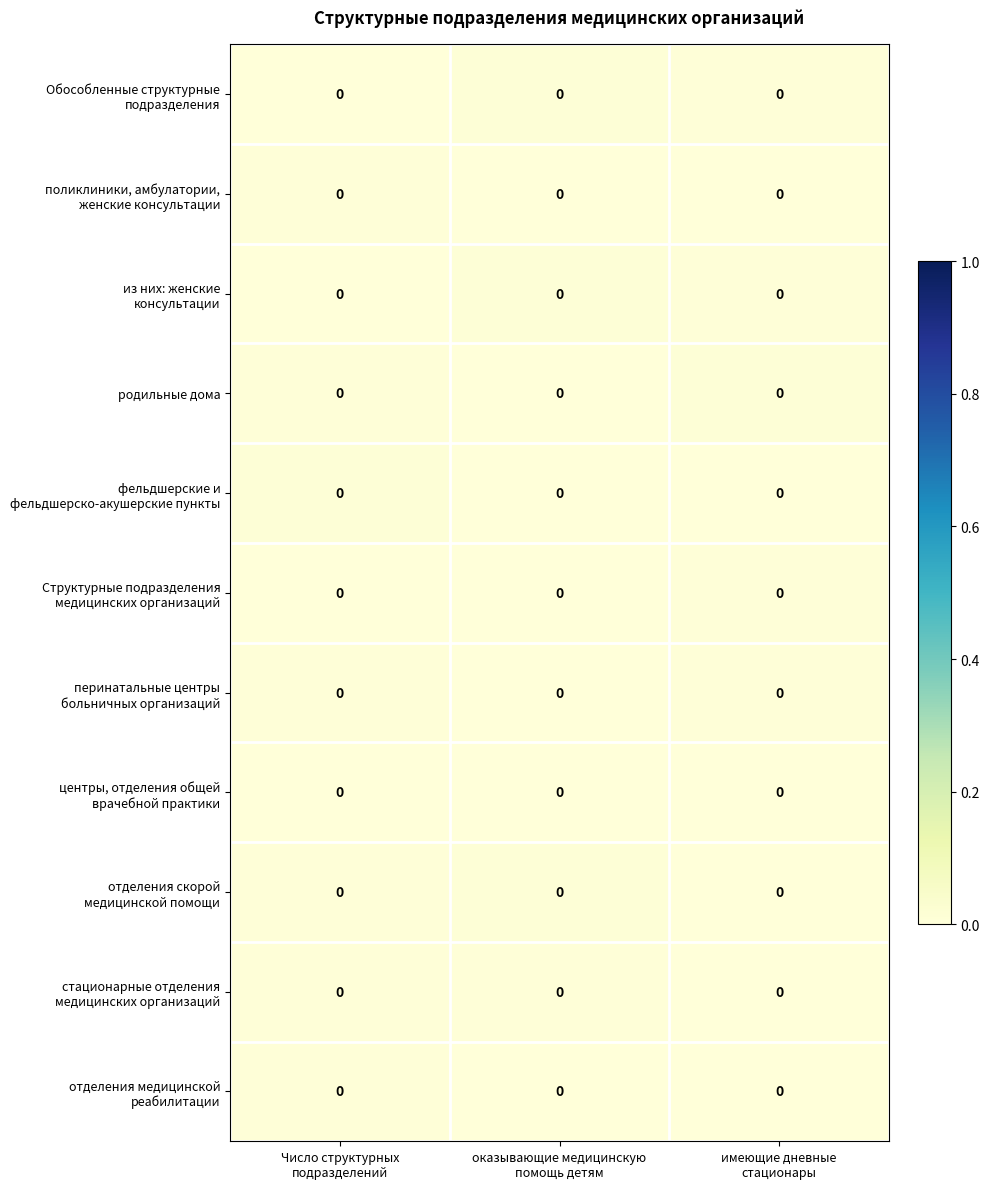

Between Число структурных
подразделений and имеющие дневные
стационары, which is larger?

имеющие дневные
стационары